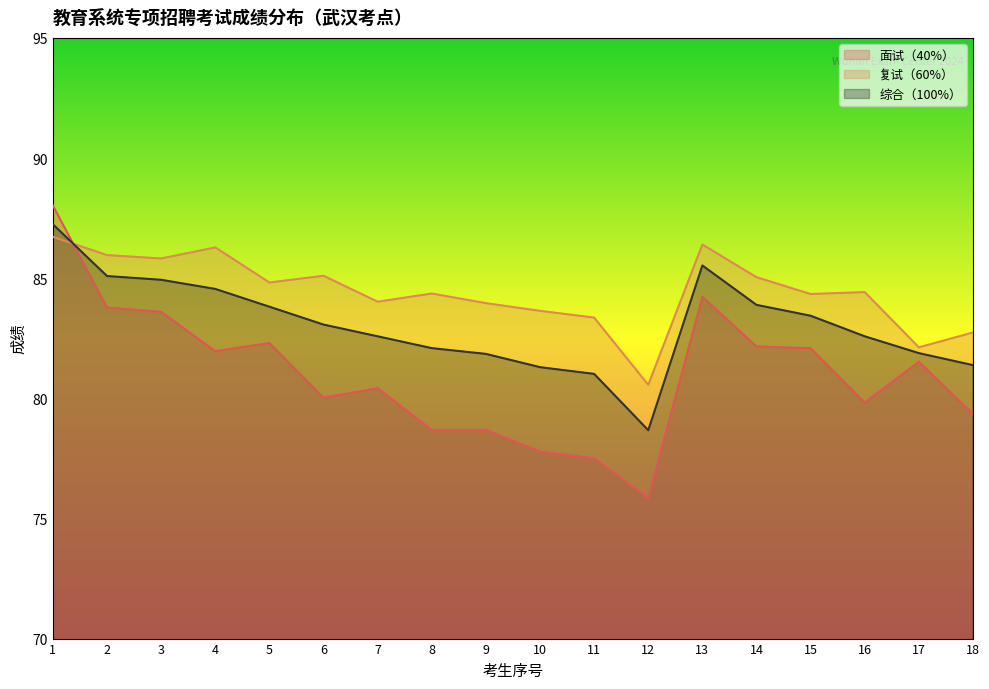

Between 5 and 16, which is larger?

5